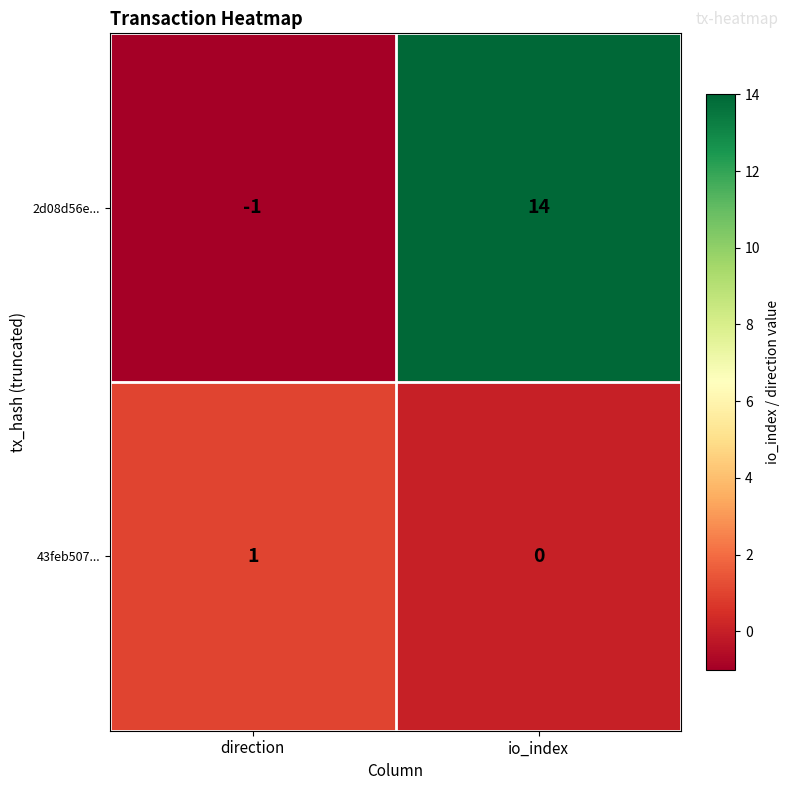

Which label corresponds to the smallest value in the chart?

direction